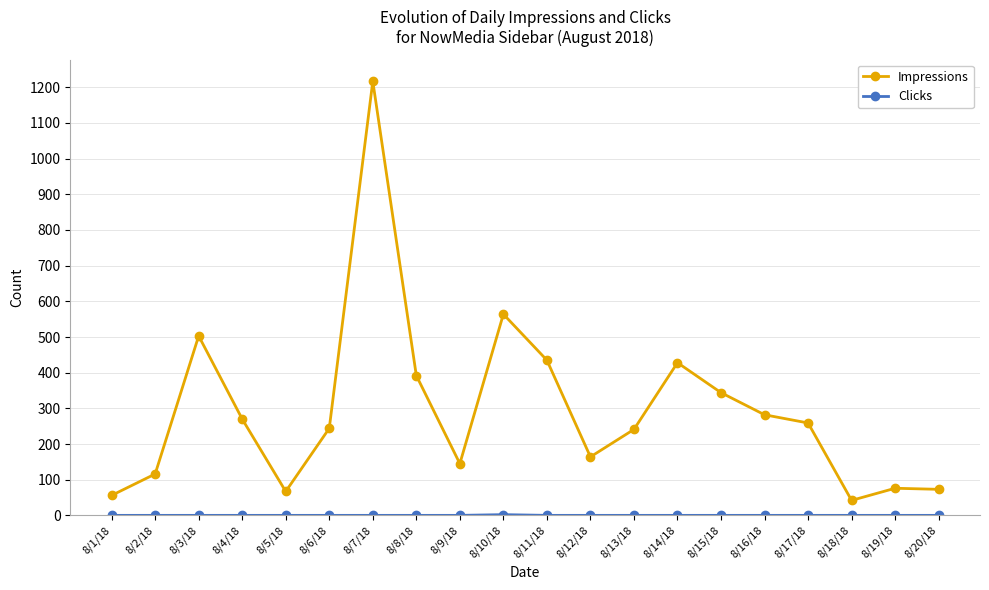

At how many categories does at least one series exceed 468?

3